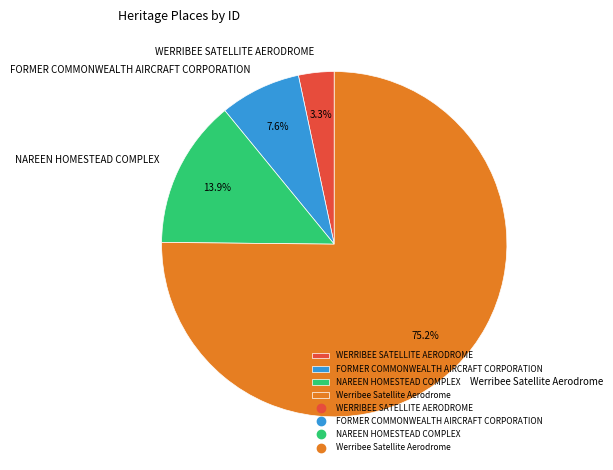

Is it true that WERRIBEE SATELLITE AERODROME is 3% of the pie?

True